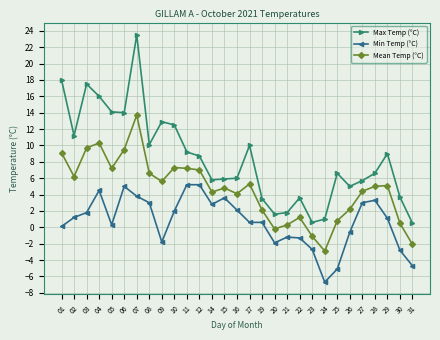

Which series has the largest total across all categories?

Max Temp (°C)